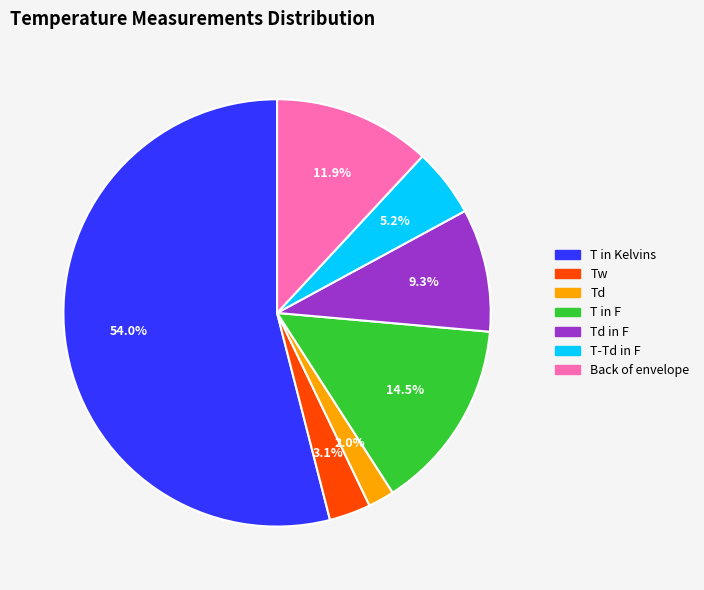

How many segments does this pie chart have?

7